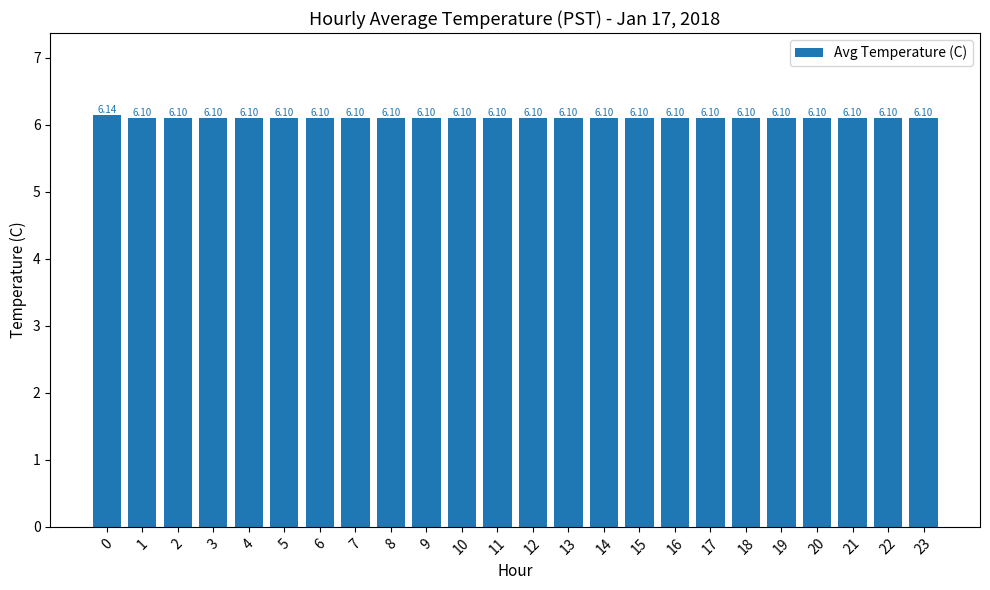

Count the number of categories in the chart.

24